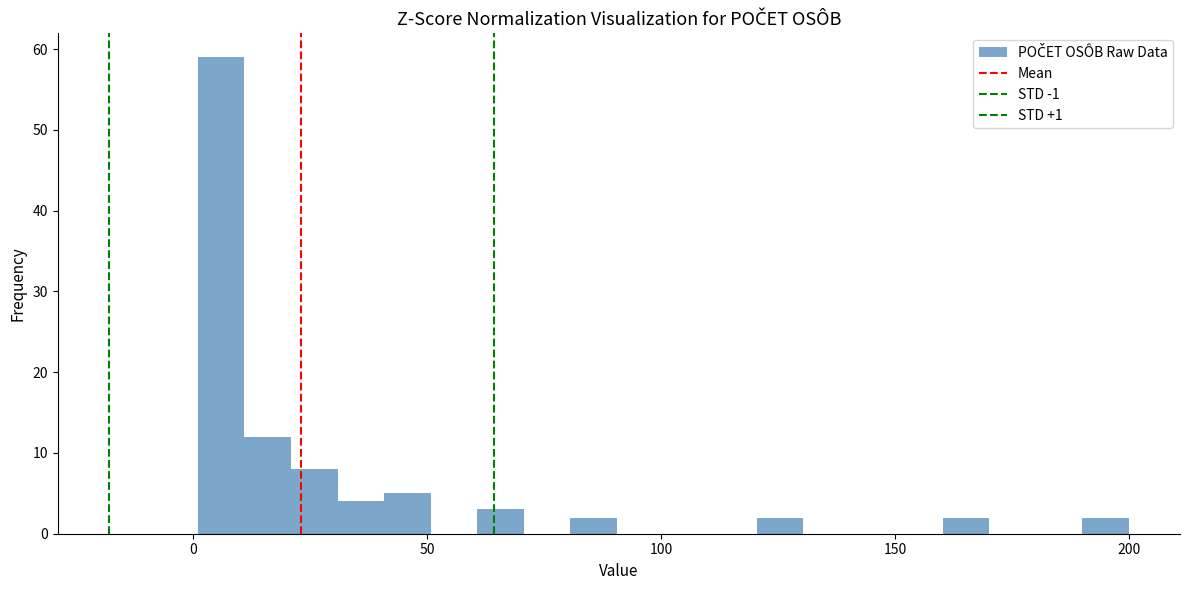

Read against the x-axis, roughly where is the centre of the tallest bar?

5